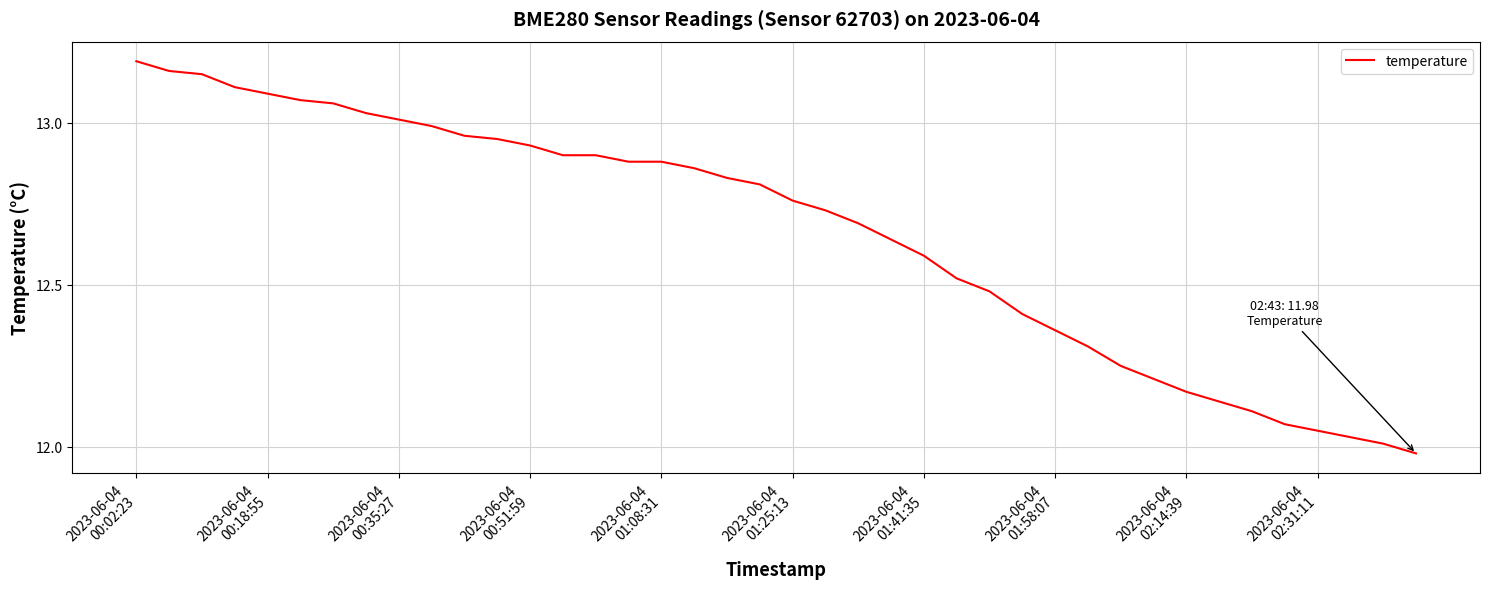

What is the difference between the maximum and minimum values?

1.2